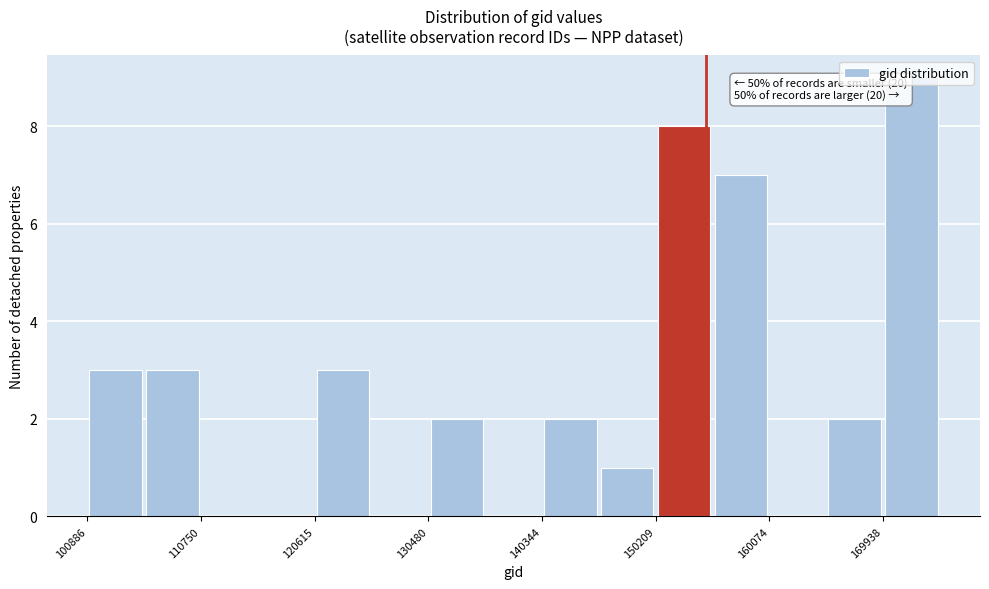

Which range on the x-axis has the tallest bar?

170000 to 175000